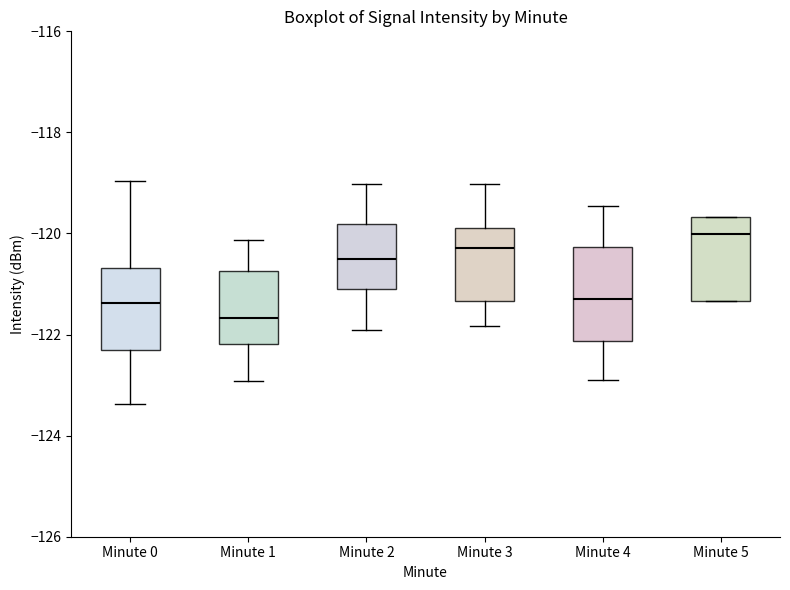

Which box's median line is the lowest?

Minute 1